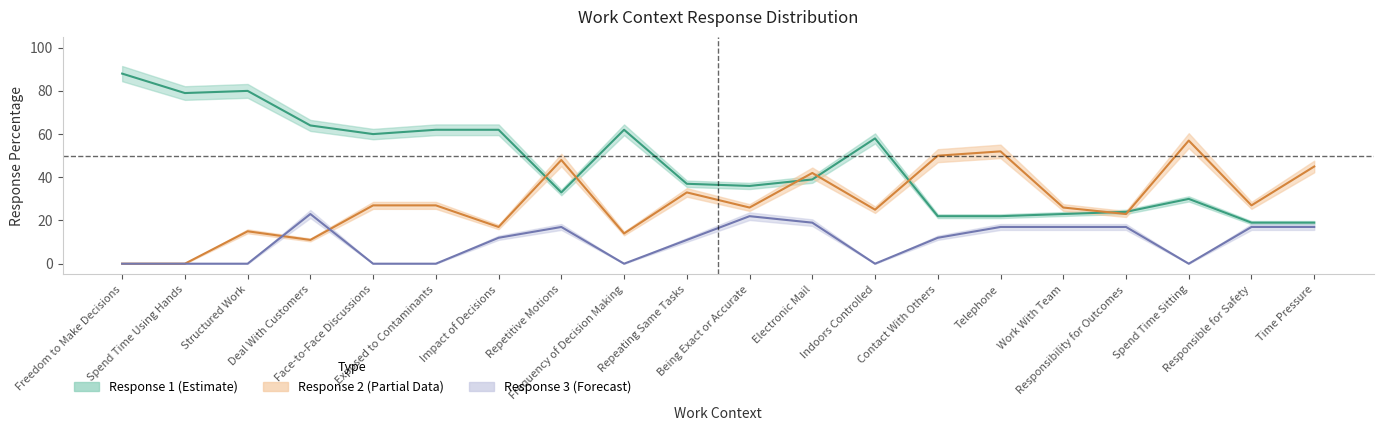

Reading left to right, list all the values displayed in this chart.

Response 1 Percentage: 88	79	80	64	60	62	62	33	62	37	36	39	58	22	22	23	24	30	19	19
Response 2 Percentage: 0	0	15	11	27	27	17	48	14	33	26	42	25	50	52	26	23	57	27	45
Response 3 Percentage: 0	0	0	23	0	0	12	17	0	11	22	19	0	12	17	17	17	0	17	17